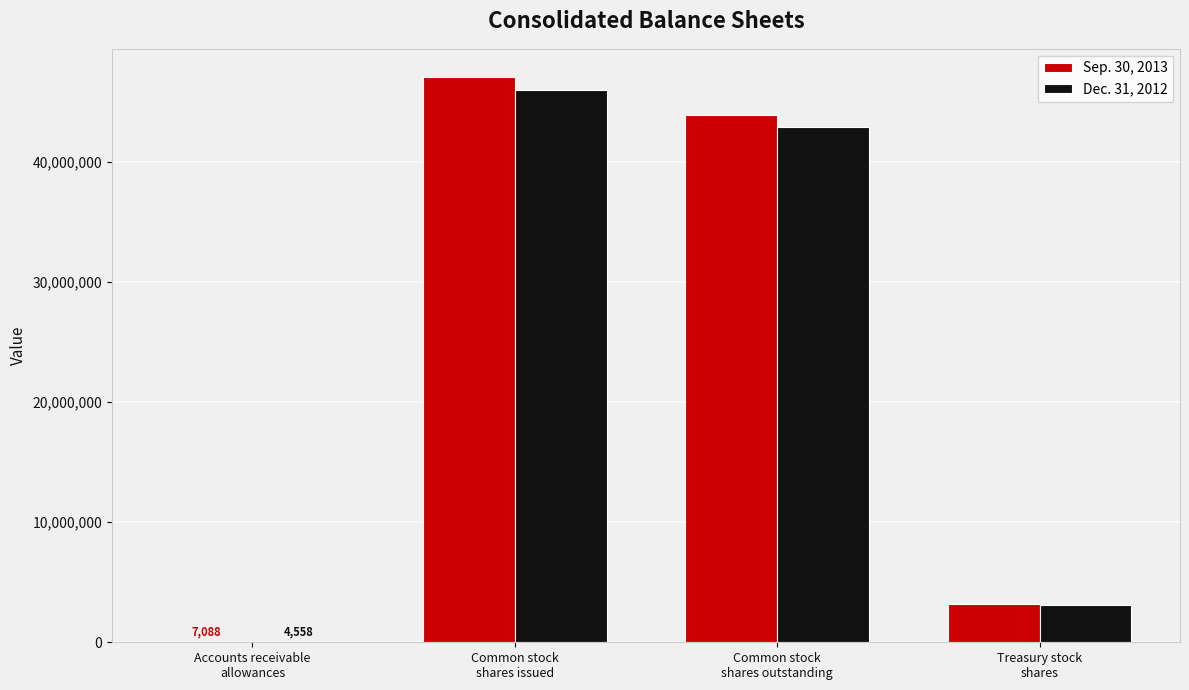

What is the maximum value shown in the chart?

47039437